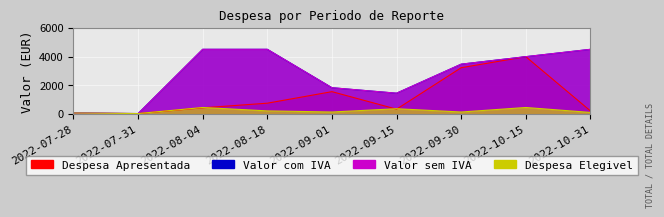

Reading left to right, what are all the values shown in this chart?

Despesa Apresentada: 66.2	28.3	428.9	750.5	1554.1	333.4	3221.7	3991.1	214.5
Valor com IVA: 66.2	28.3	4503.3	4503.3	1828.4	1446.4	3469.4	3991.1	4503.3
Valor sem IVA: 53.9	23.4	4503.3	4503.3	1828.4	1446.4	3469.4	3991.1	4503.3
Despesa Elegivel: 66.2	28.3	451.0	214.5	136.7	365.2	136.7	451.0	107.2